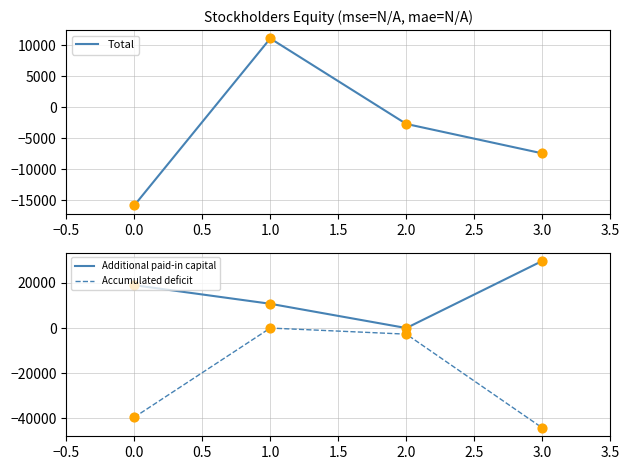

The Accumulated deficit series shows -17394 at 0.0. True or false?

False